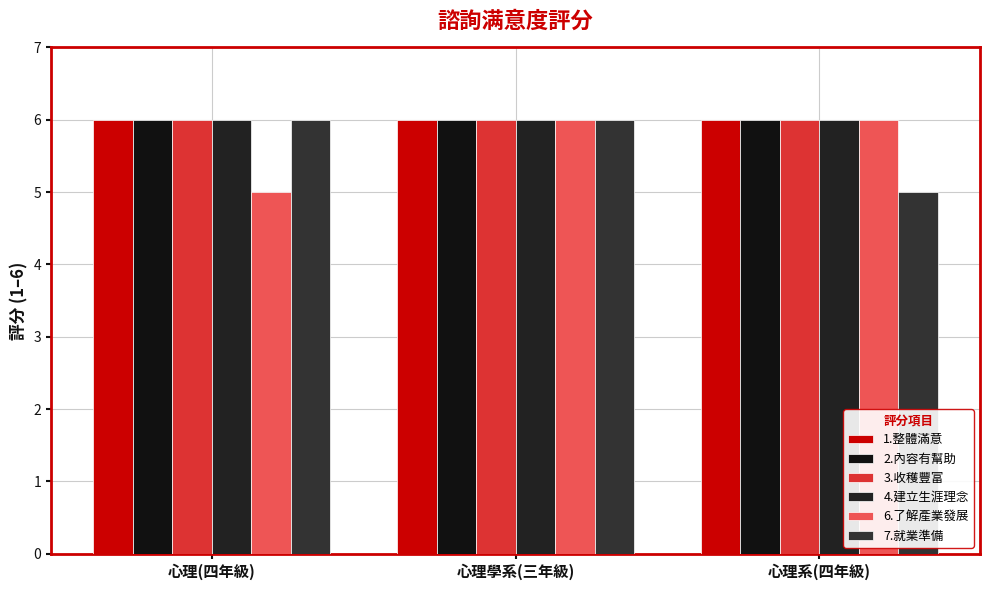

What position from the left is 心理學系(三年級)?

2